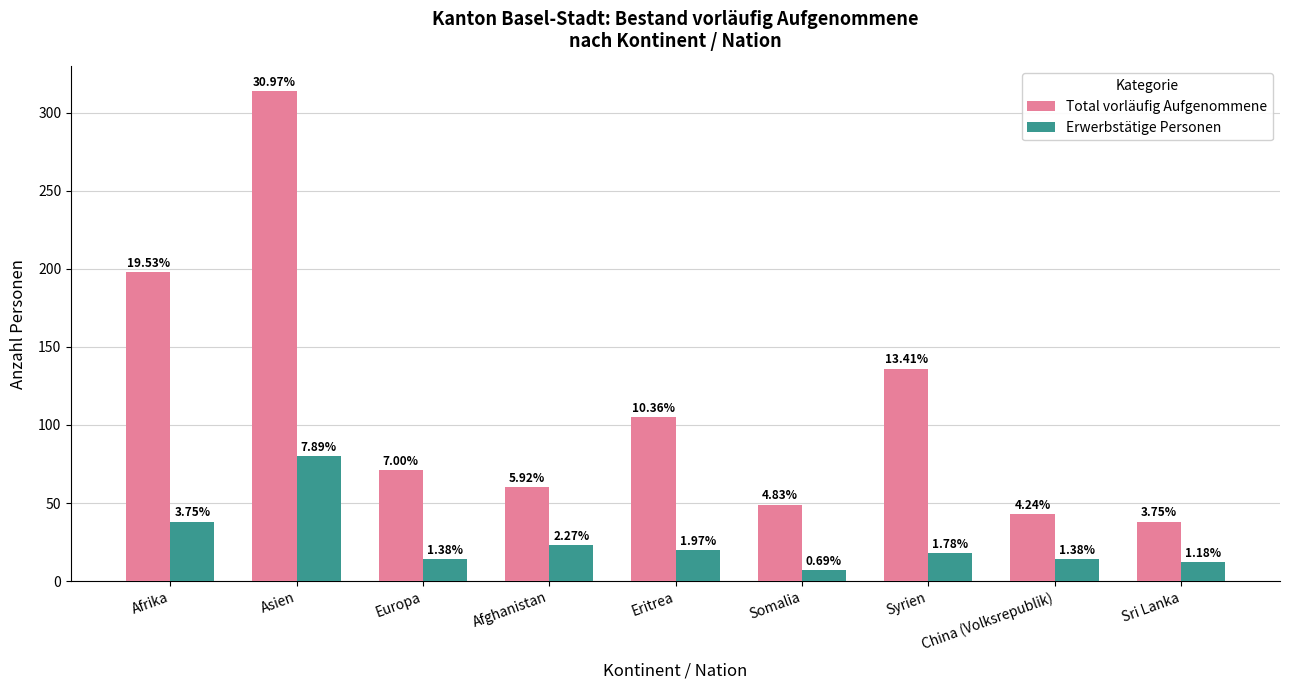

How many bars are there in each group?

2